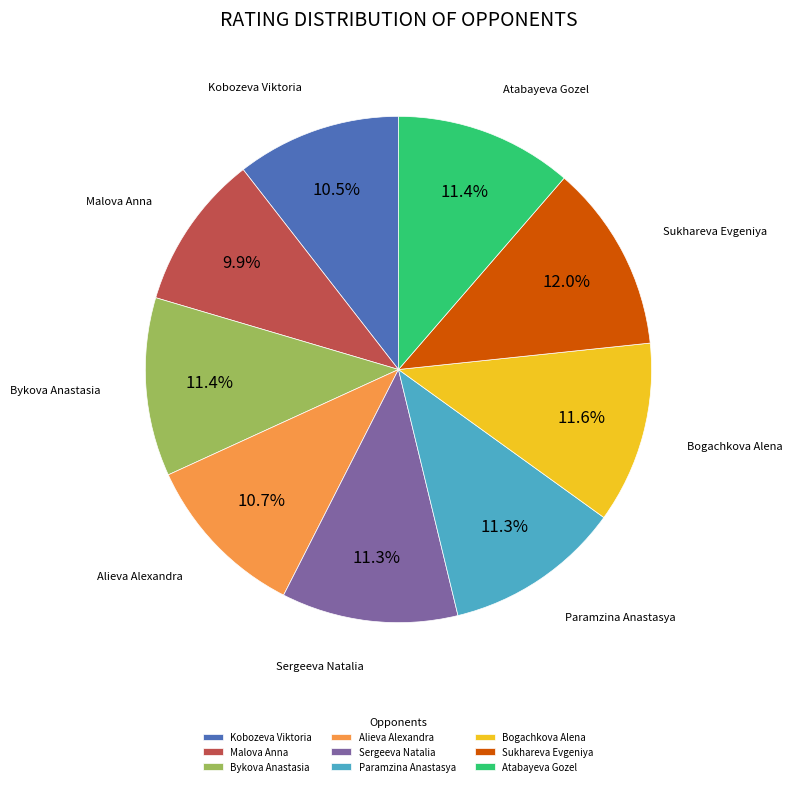

To the nearest percent, what percentage of the pie is Paramzina Anastasya?

11%